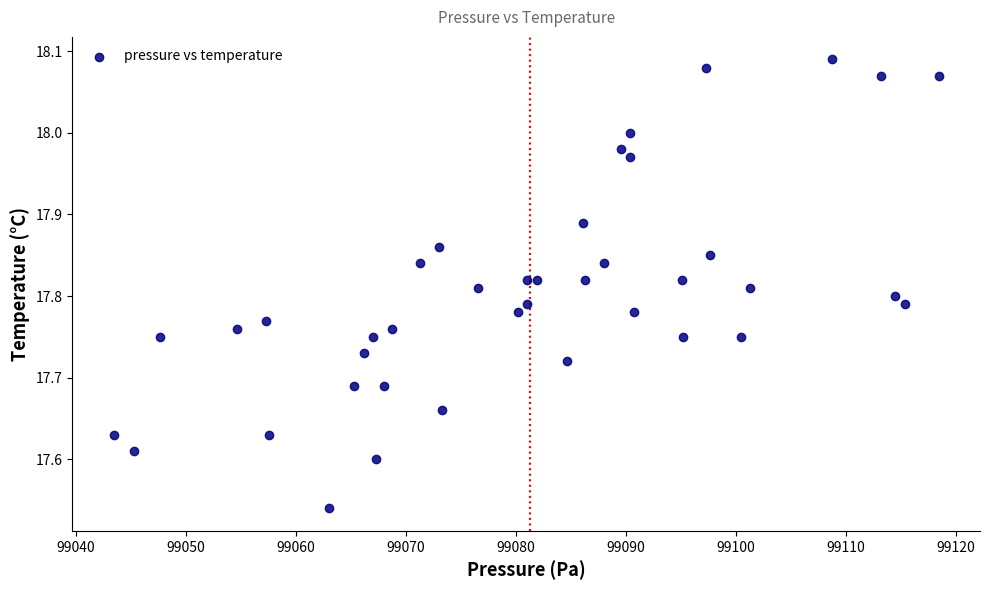

What is the range of X values (max minus min)?

75.0